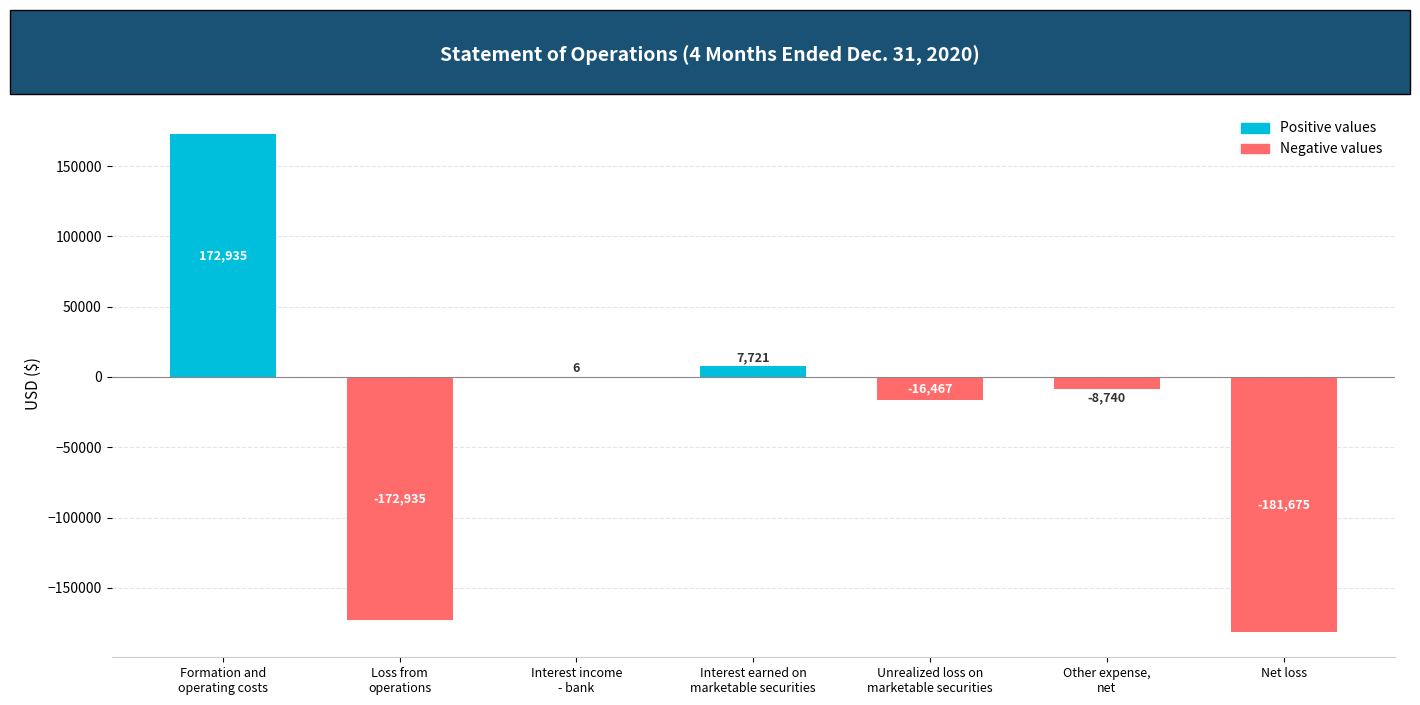

True or false: the data shows -181675 at Net loss.

True